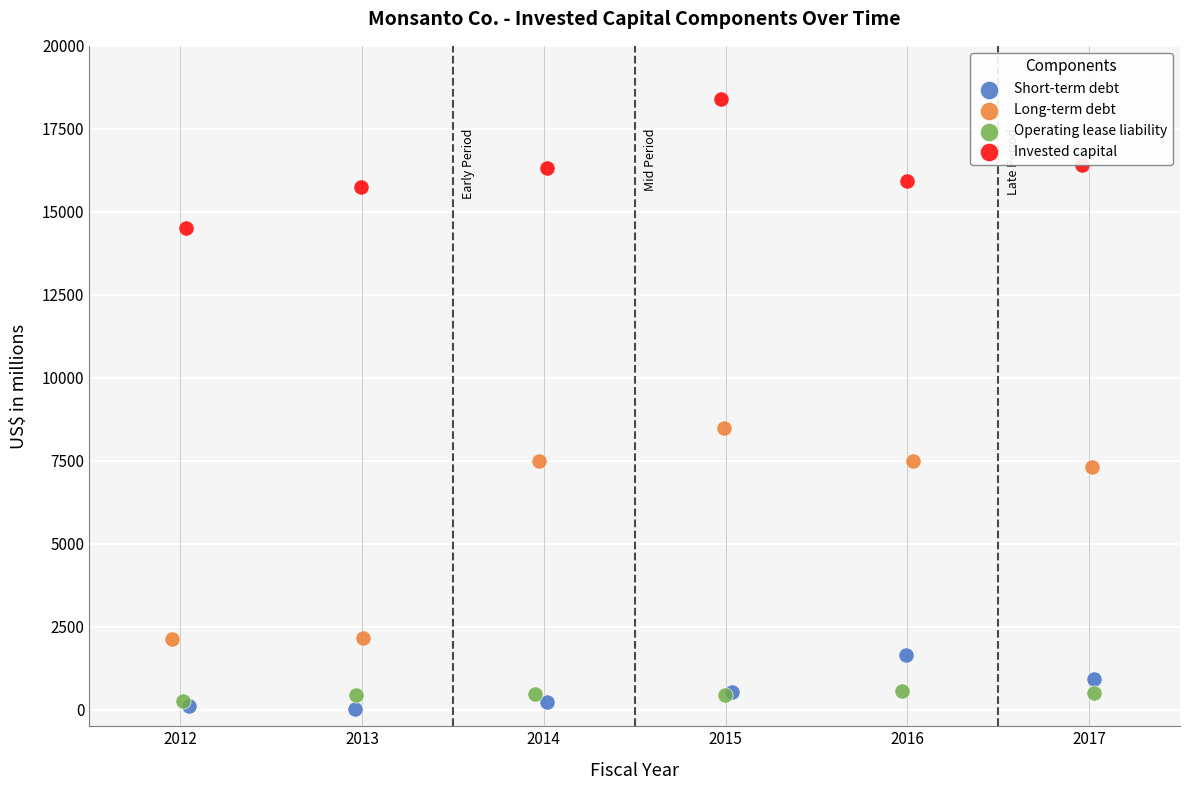

Which series has the largest Y range (max minus min)?

Long-term debt